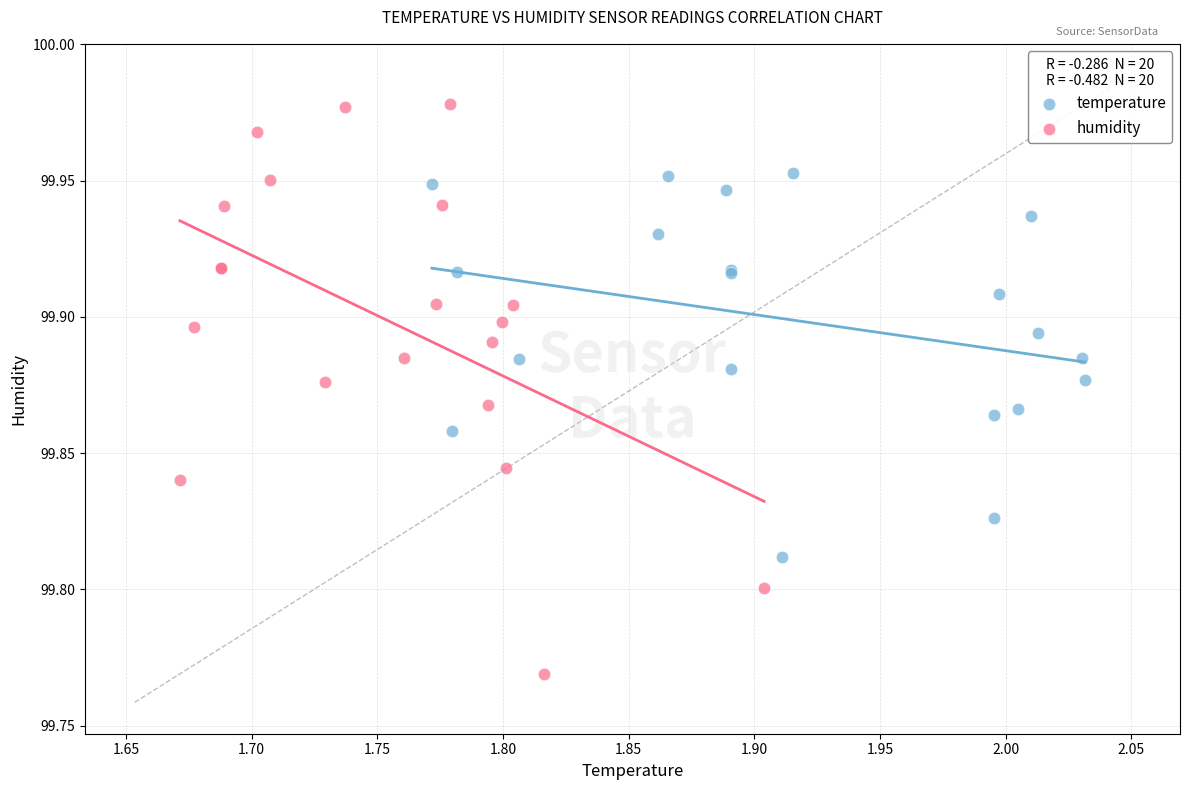

Which series reaches the maximum Y coordinate?

humidity